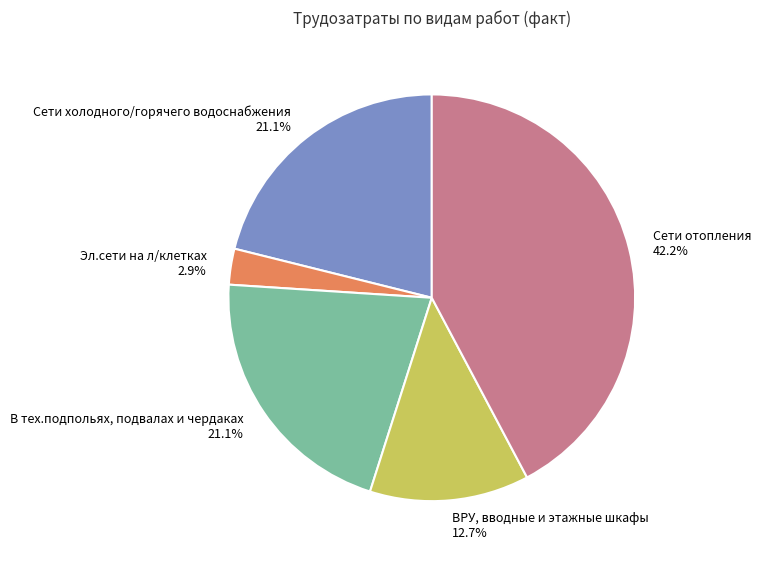

To the nearest percent, what is the average slice percentage?

20%